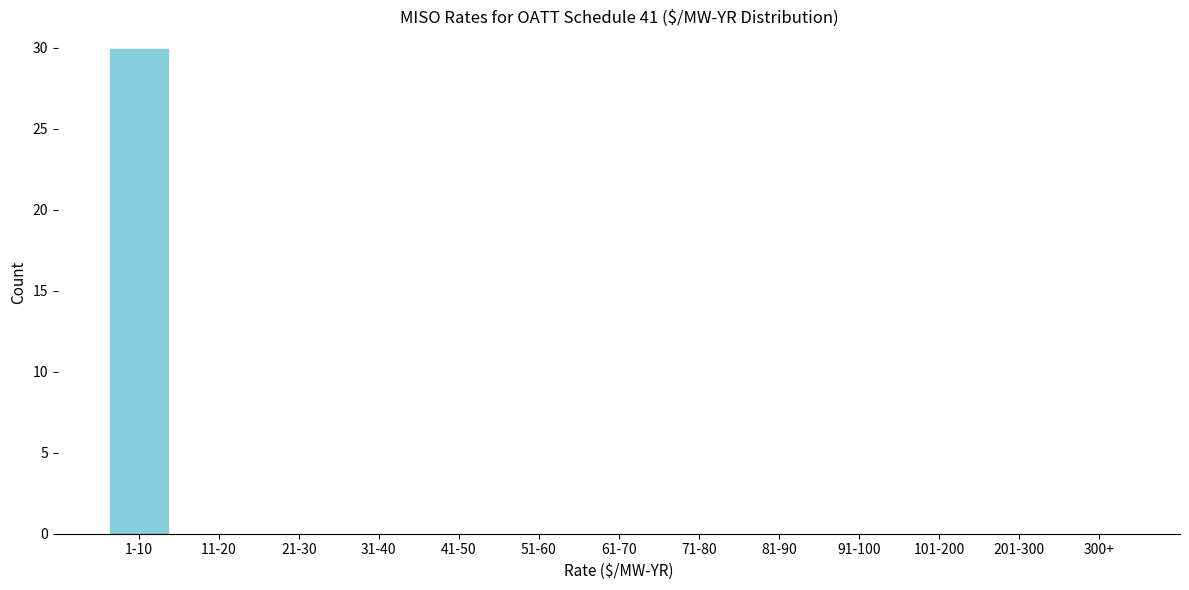

Reading left to right, transcribe all the data shown in this chart.

1-10=30	11-20=0	21-30=0	31-40=0	41-50=0	51-60=0	61-70=0	71-80=0	81-90=0	91-100=0	101-200=0	201-300=0	300+=0